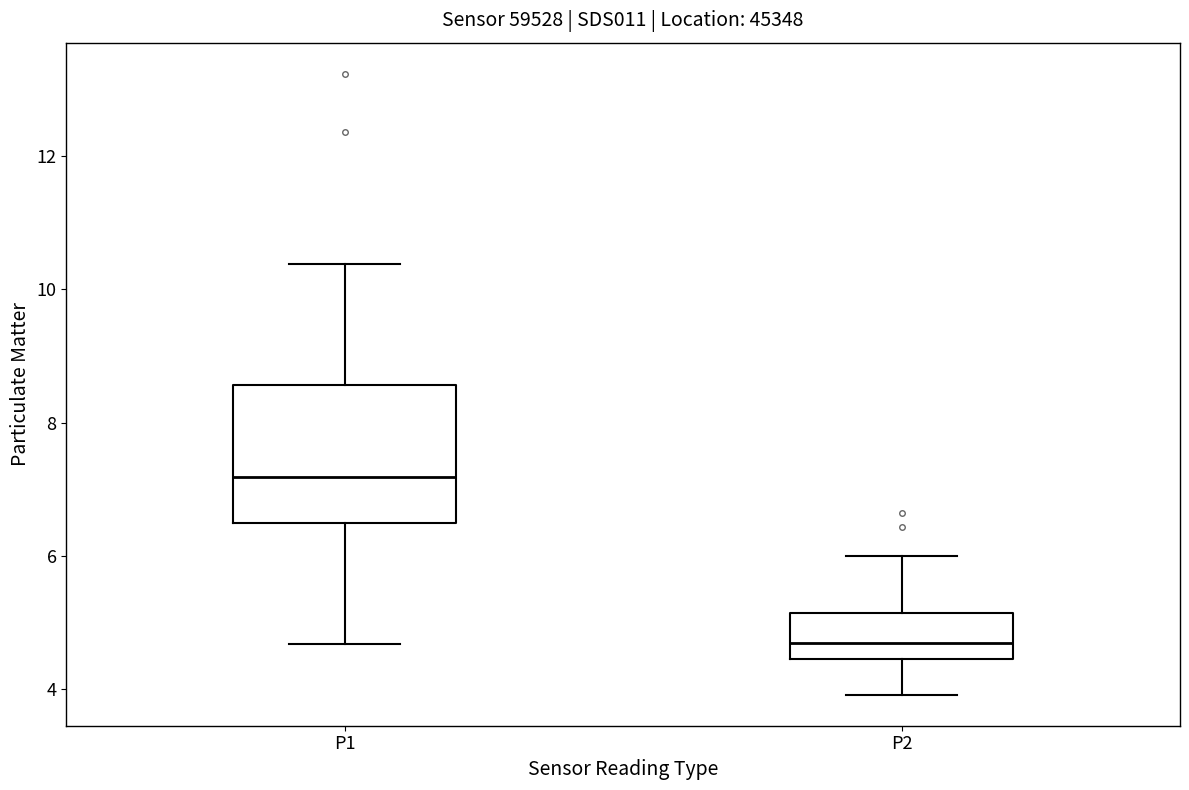

Which box is the tallest, from its lower edge to its upper edge?

P1